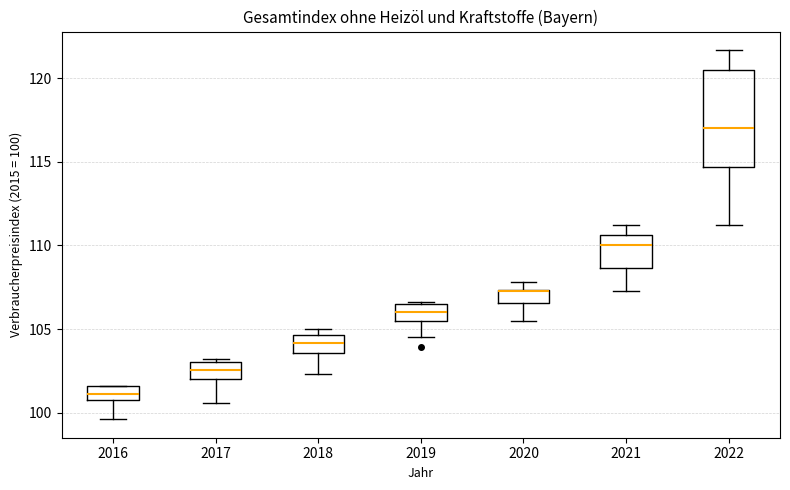

Reading left to right, transcribe this box plot: for each box, give where its median line is, the range the box spans, and where its two whiskers end, as read against the y-axis. The values are not printed on the chart, so give them approximately, as read against the axis.

2016: median 101.0 (inside the box), box 101.0 to 101.5, whiskers 99.5 to 101.5
2017: median 102.5, box 102.0 to 103.0, whiskers 100.5 to 103.0 (just above the box's upper edge)
2018: median 104.0, box 103.5 to 104.5, whiskers 102.5 to 105.0
2019: median 106.0, box 105.5 to 106.5, whiskers 104.5 to 106.5
2020: median 107.5 (drawn on the box's upper edge), box 106.5 to 107.5, whiskers 105.5 to 108.0
2021: median 110.0, box 108.5 to 110.5, whiskers 107.5 to 111.0
2022: median 117.0, box 114.5 to 120.5, whiskers 111.0 to 121.5